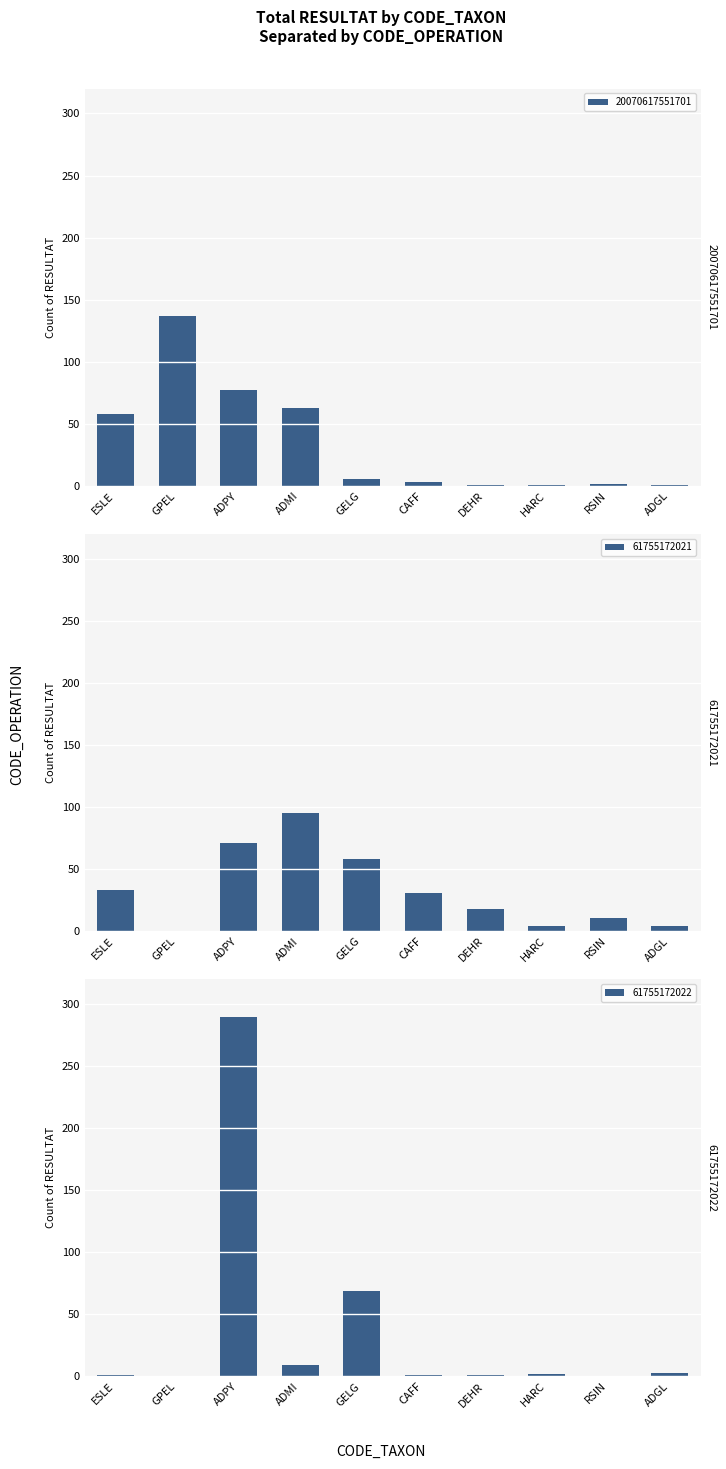

What is the difference between the maximum and minimum values in the 20070617551701 series?

136